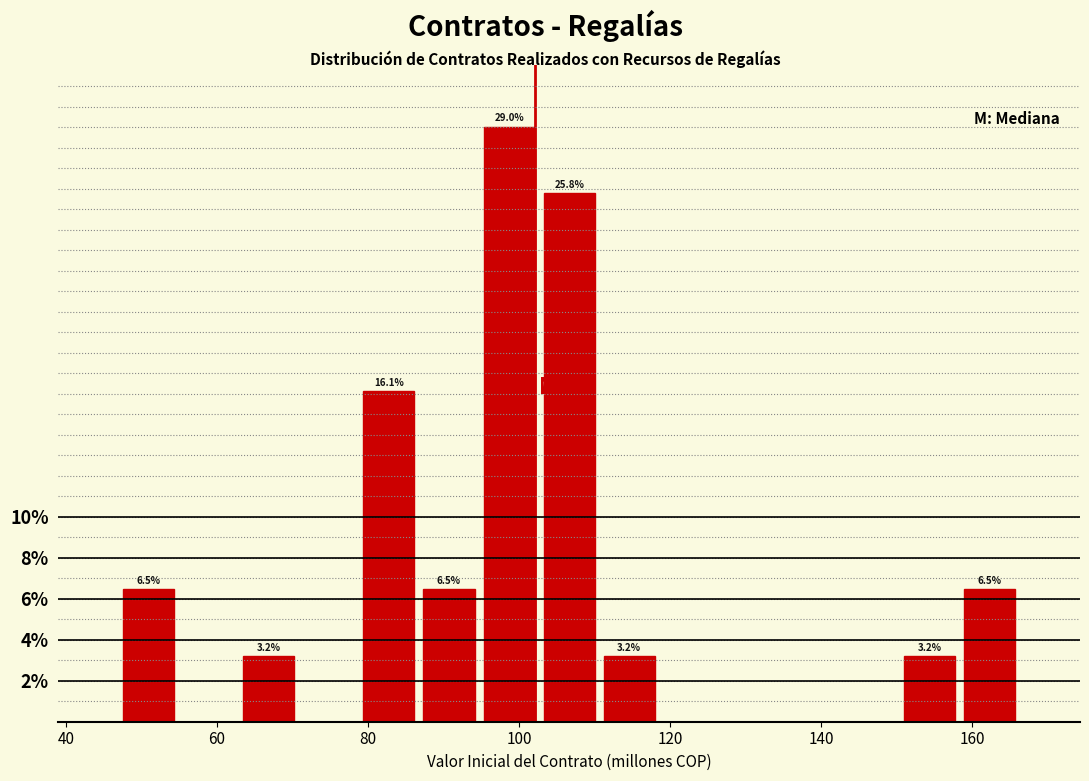

Read against the x-axis, roughly where is the centre of the tallest bar?

98